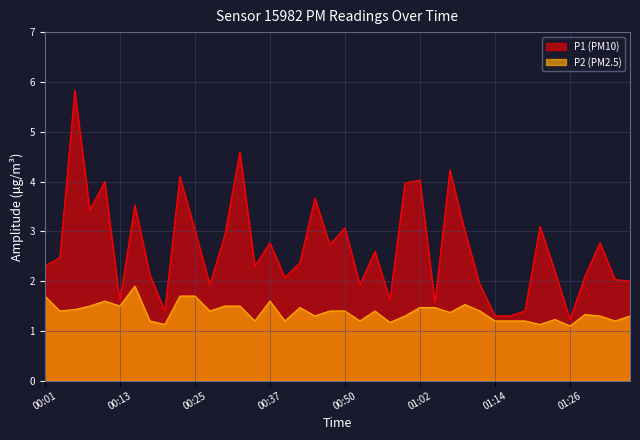

How many lines are shown in the chart?

2